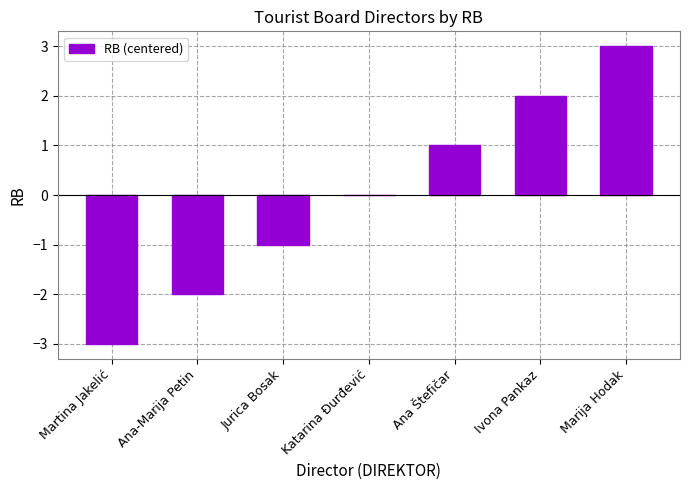

Is it true that the value at Ana-Marija Petin is -3?

False